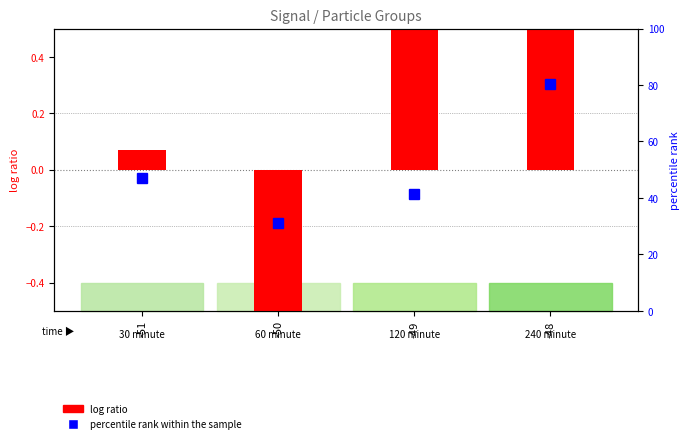

What is the change in value from -50 to -48?

+4.2